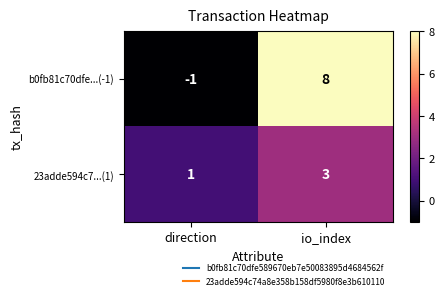

How many values in b0fb81c70dfe...(-1) are below zero?

1